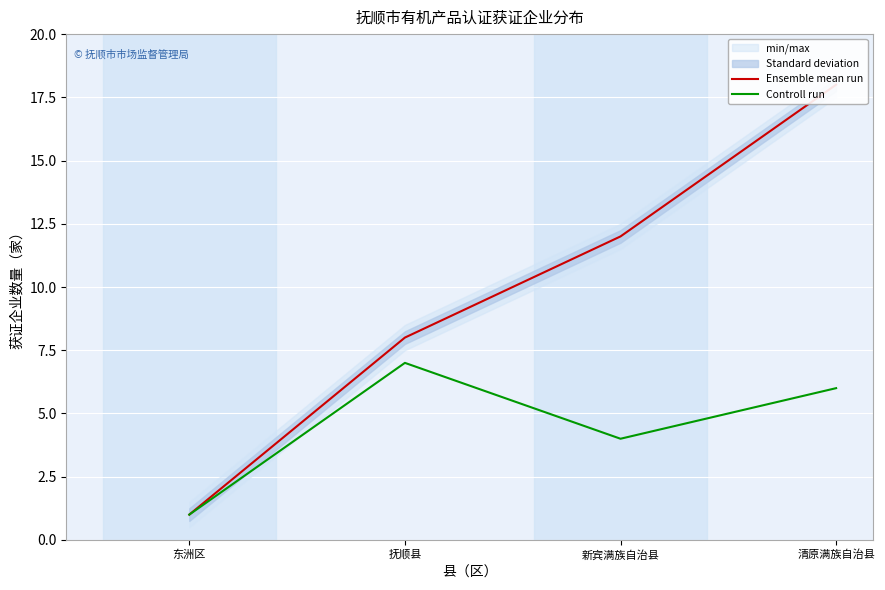

What is the difference between the Ensemble mean run values at 清原满族自治县 and 抚顺县?

10